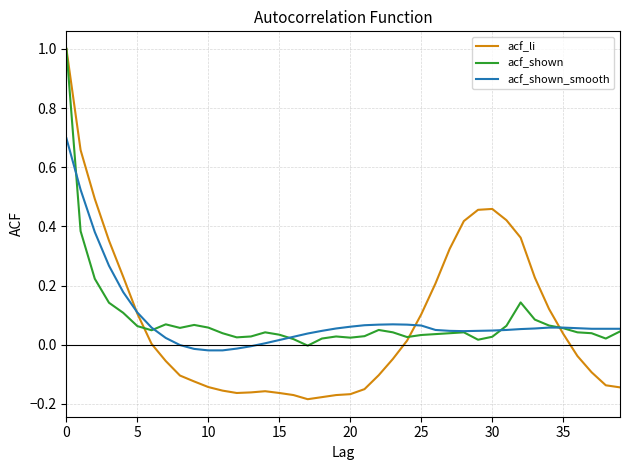

Does the chart have visible grid lines?

Yes